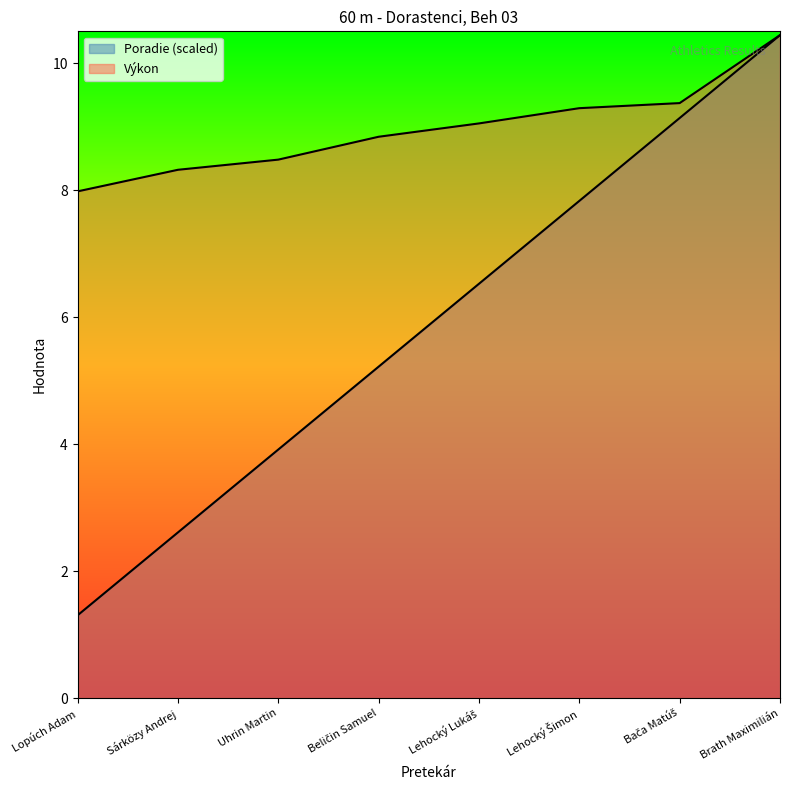

How many data points in Výkon are above 9?

4